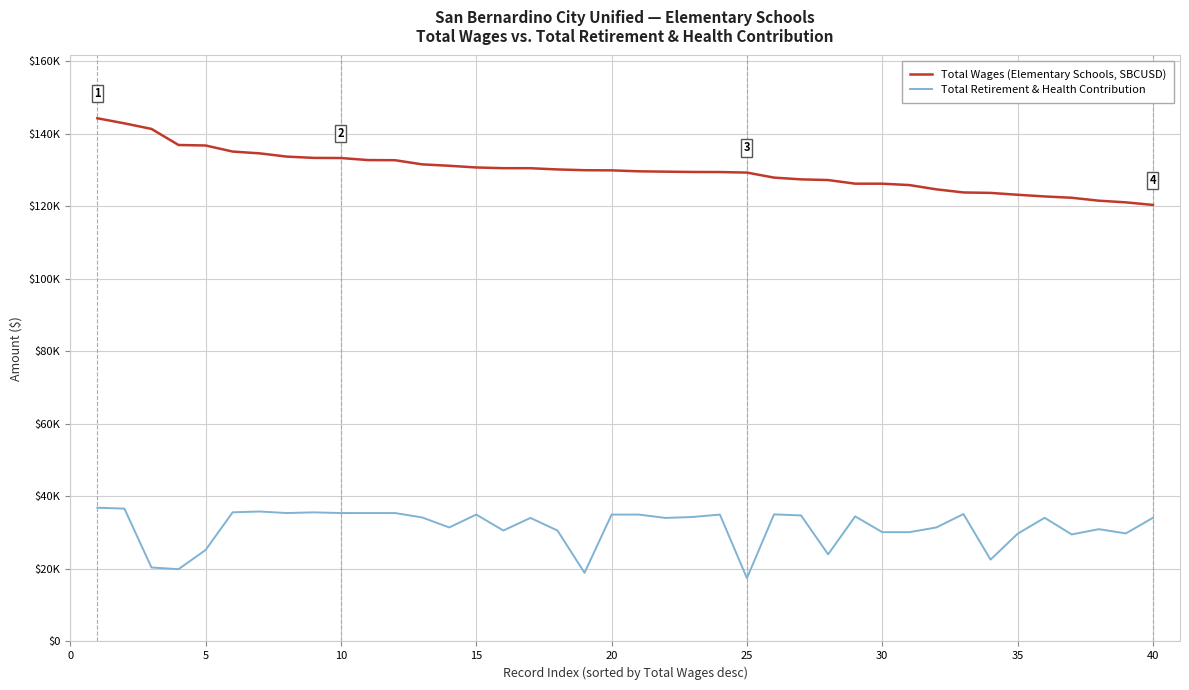

What are all the series names shown in the legend?

Total Wages (Elementary Schools, SBCUSD), Total Retirement & Health Contribution